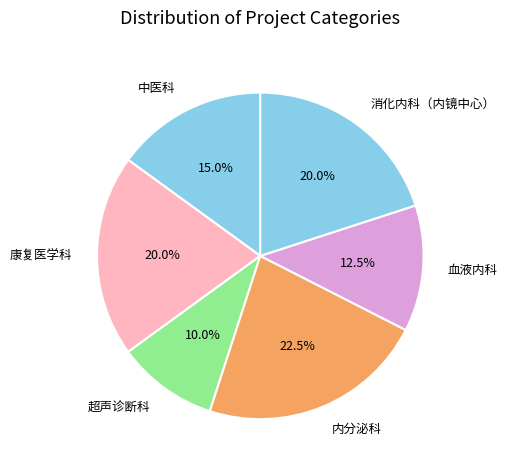

To the nearest percent, what is the difference between the largest and smallest slice percentages?

12%